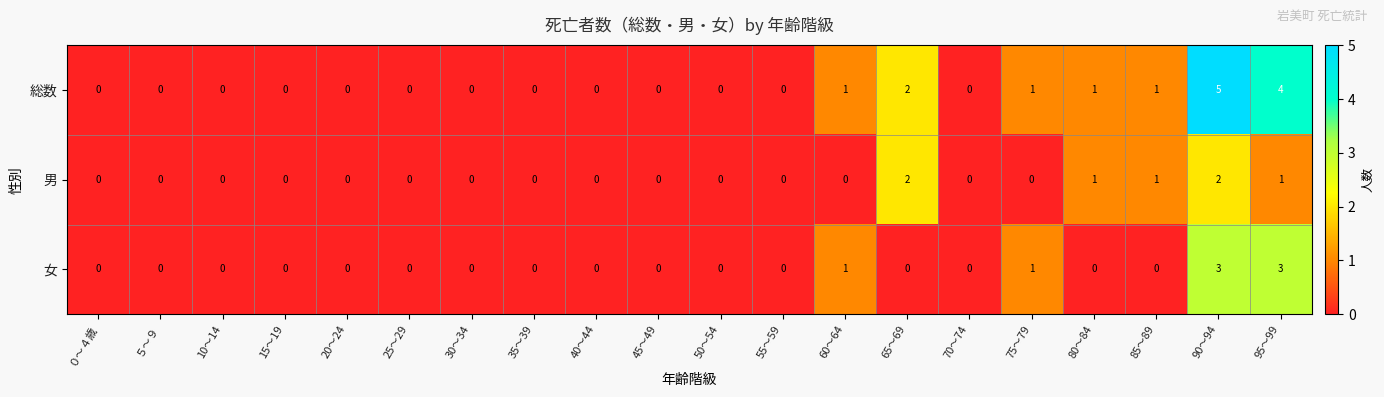

Count the number of data series in this chart.

3